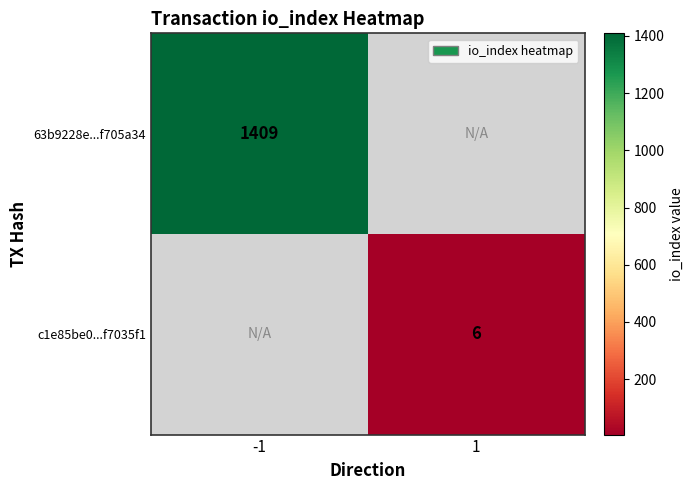

At which category is the sum across all series the highest?

-1